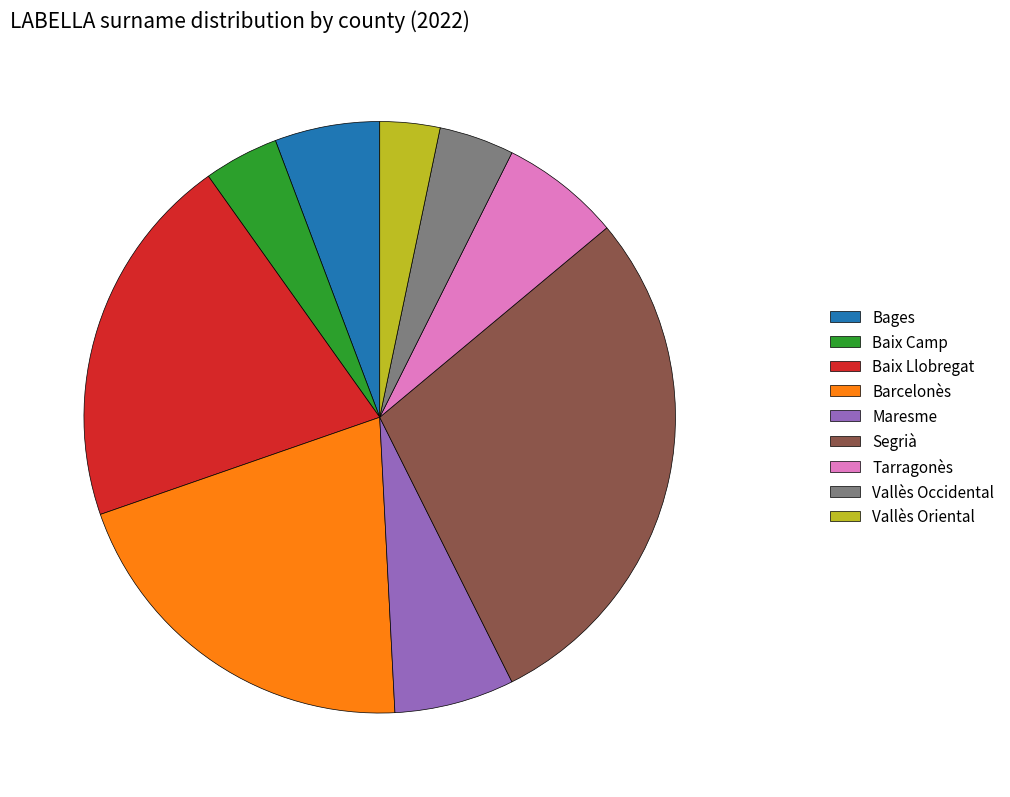

Which category has the smallest portion of the pie?

Vallès Oriental